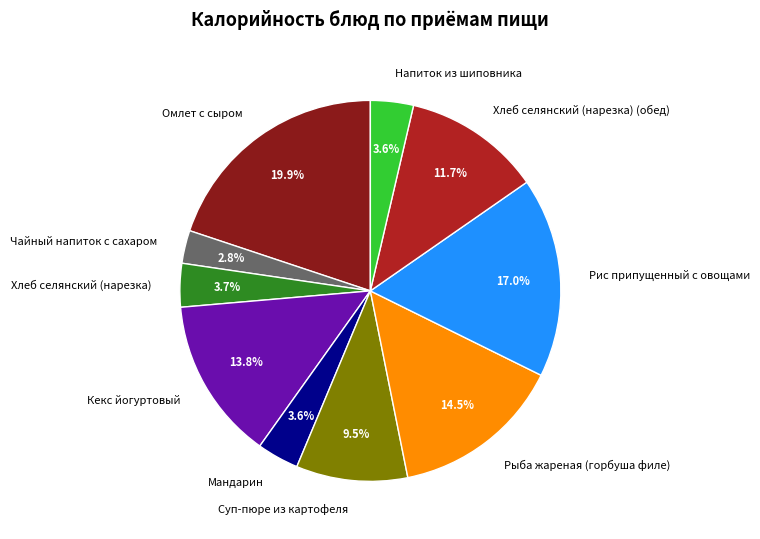

To the nearest percent, what is the combined percentage of Мандарин and Напиток из шиповника?

7%